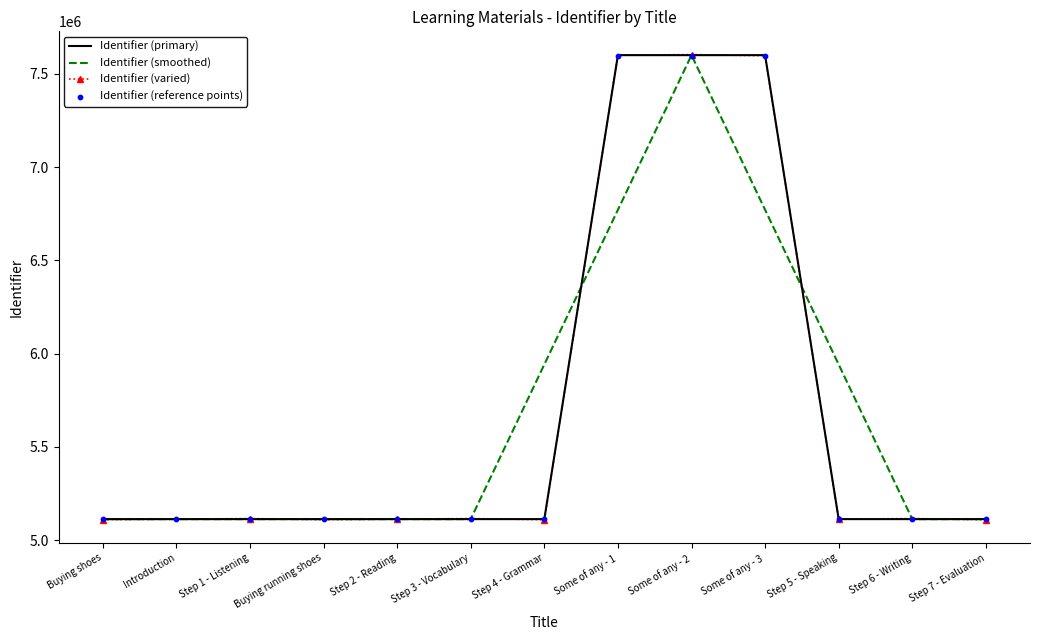

Which series contains the highest Y value?

Identifier (varied)